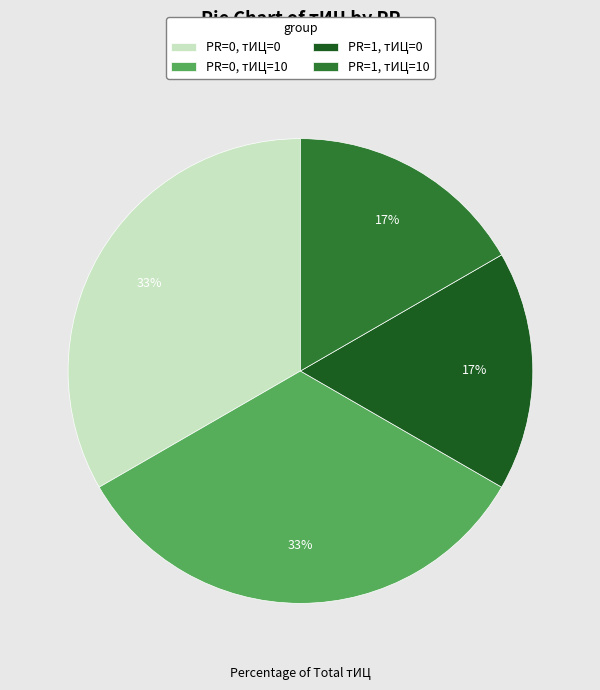

To the nearest percent, what percentage of the pie is PR=0, тИЦ=0?

33%